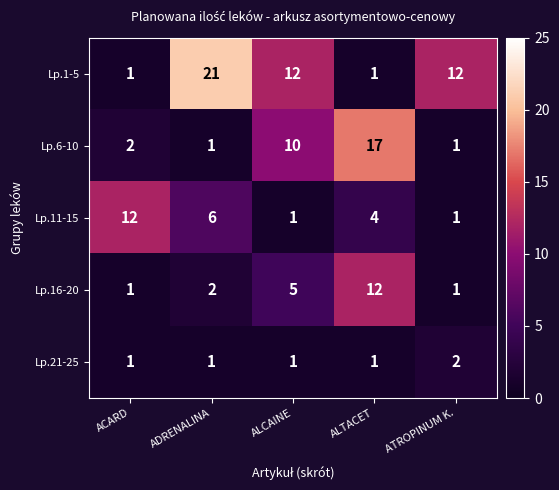

At how many categories does at least one series exceed 13?

2